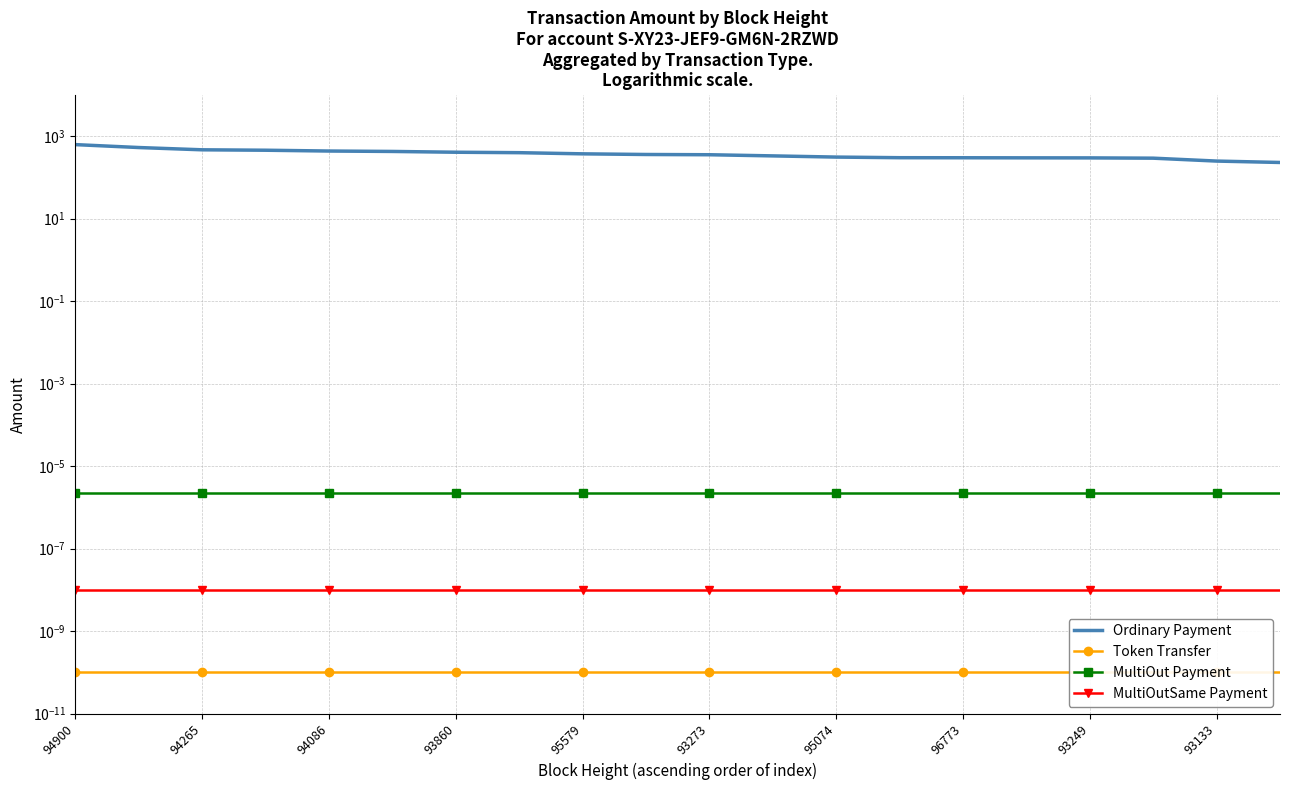

What is the value of the Ordinary Payment point at the 6th from the left?

422.2